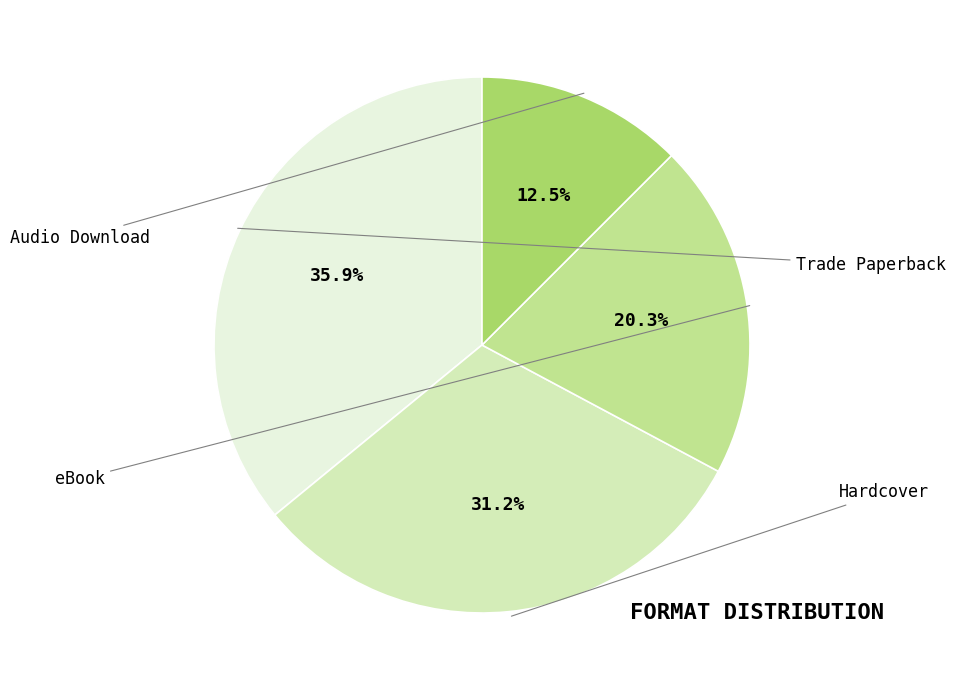

Is it true that Trade Paperback is 36% of the pie?

True